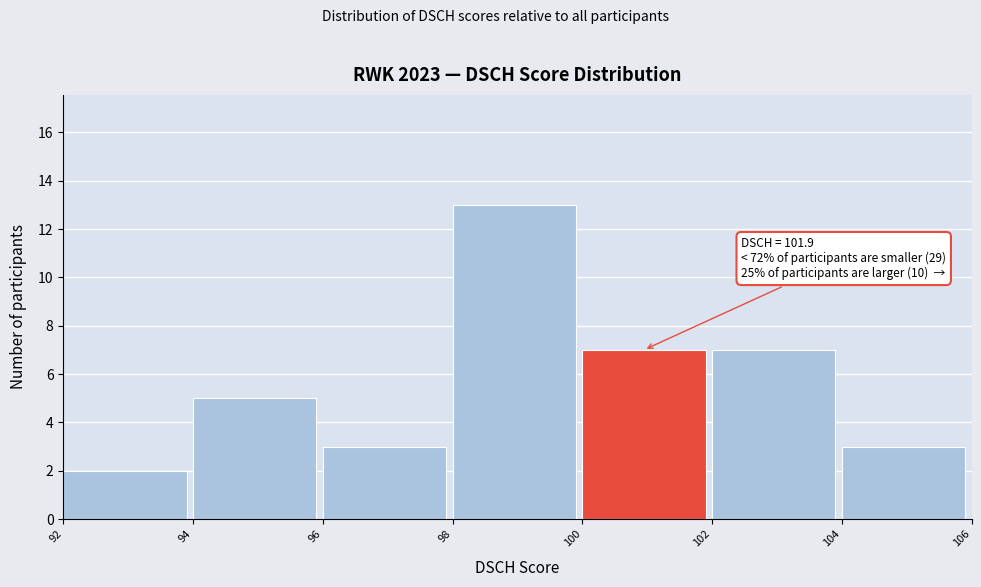

Over which range of the x-axis is the bar tallest?

98 to 100